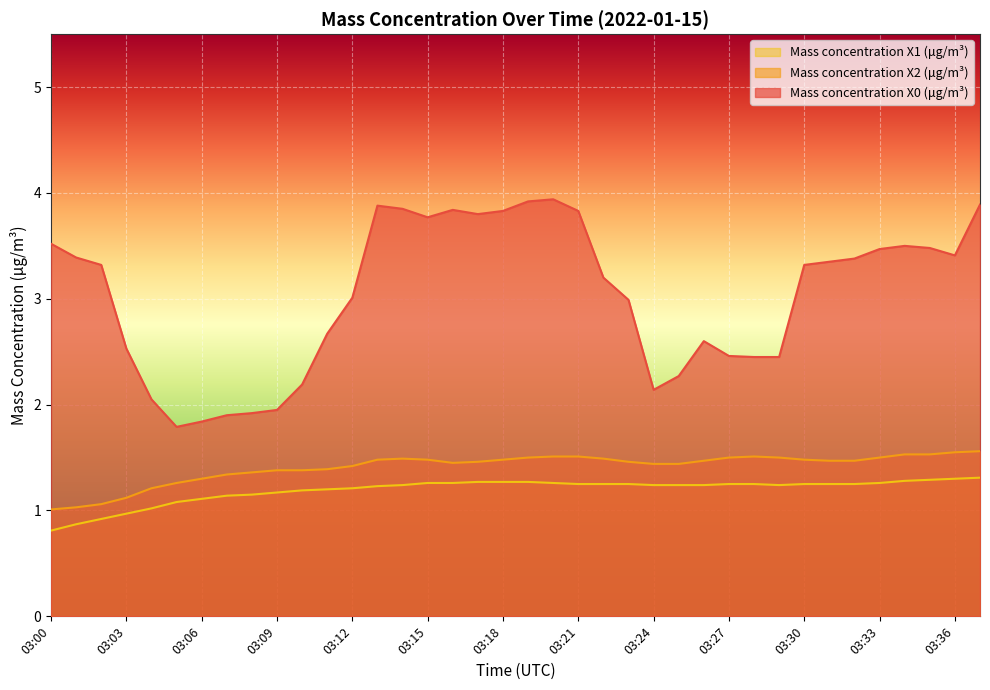

Which series changed the most between 03:00 and 03:11?

Mass concentration X0 (μg/m³)